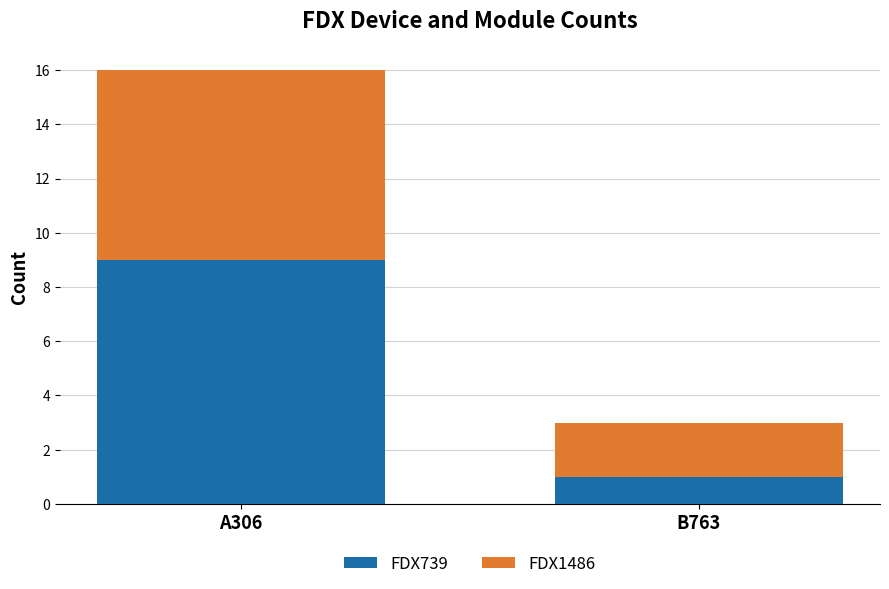

Does the chart contain any negative values?

No